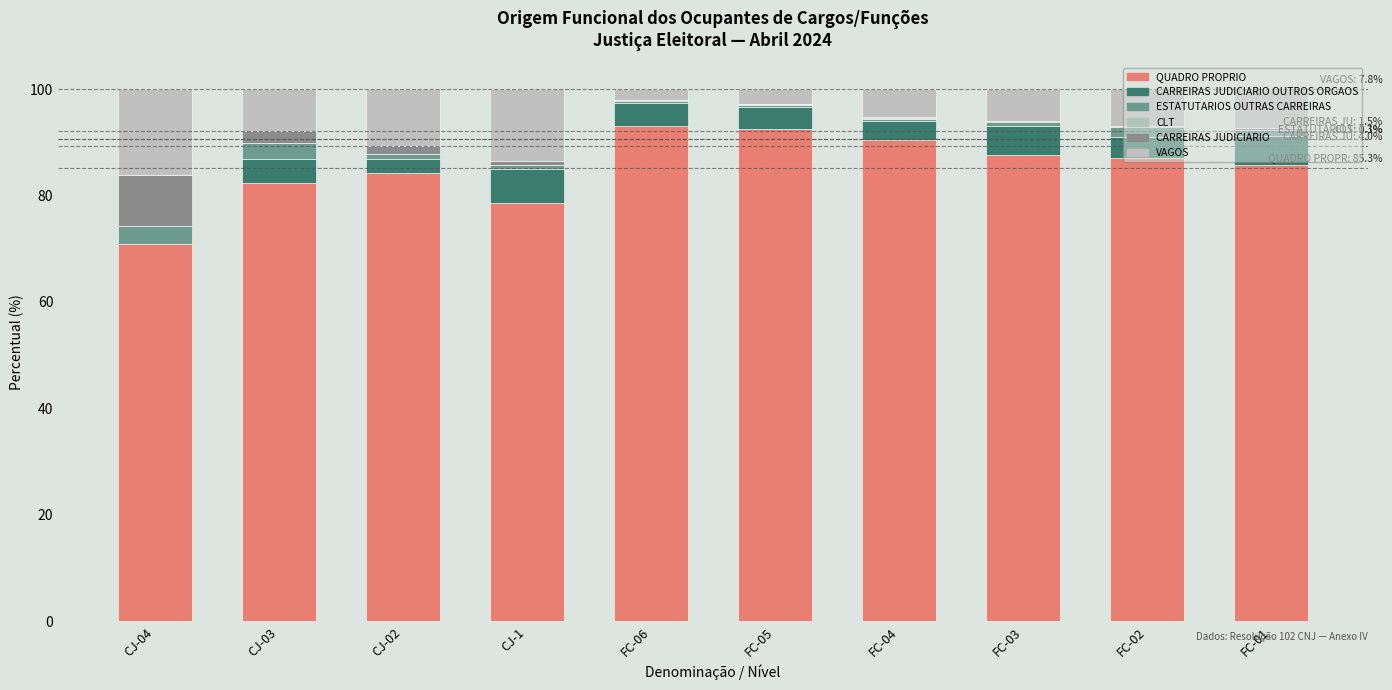

What is the sum of the VAGOS values at FC-01 and CJ-03?

15.2